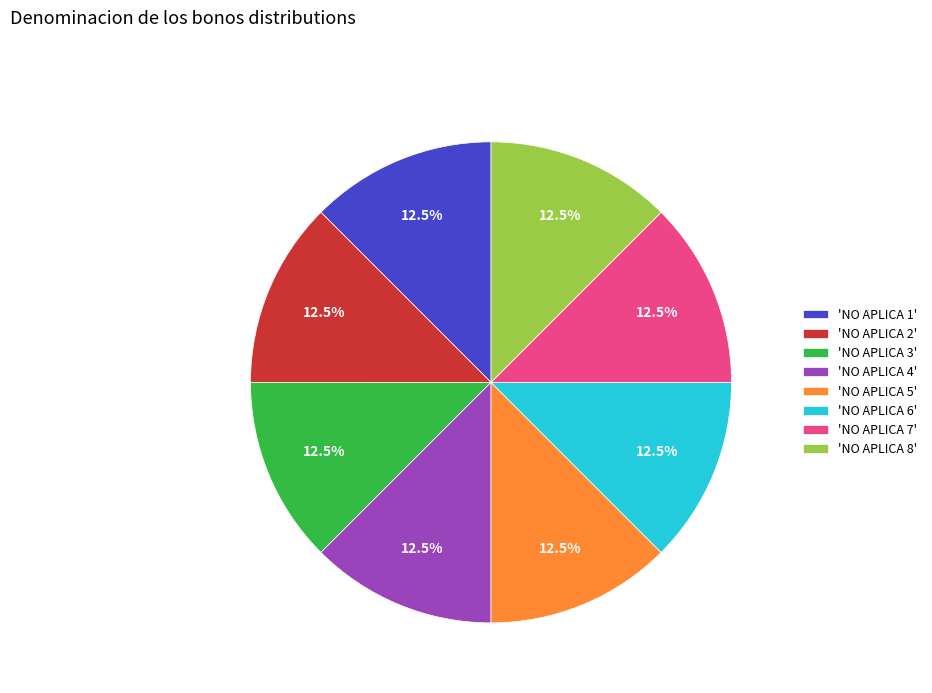

Approximately how many times larger is the value at 'NO APLICA 8' compared to 'NO APLICA 7'?

1.0